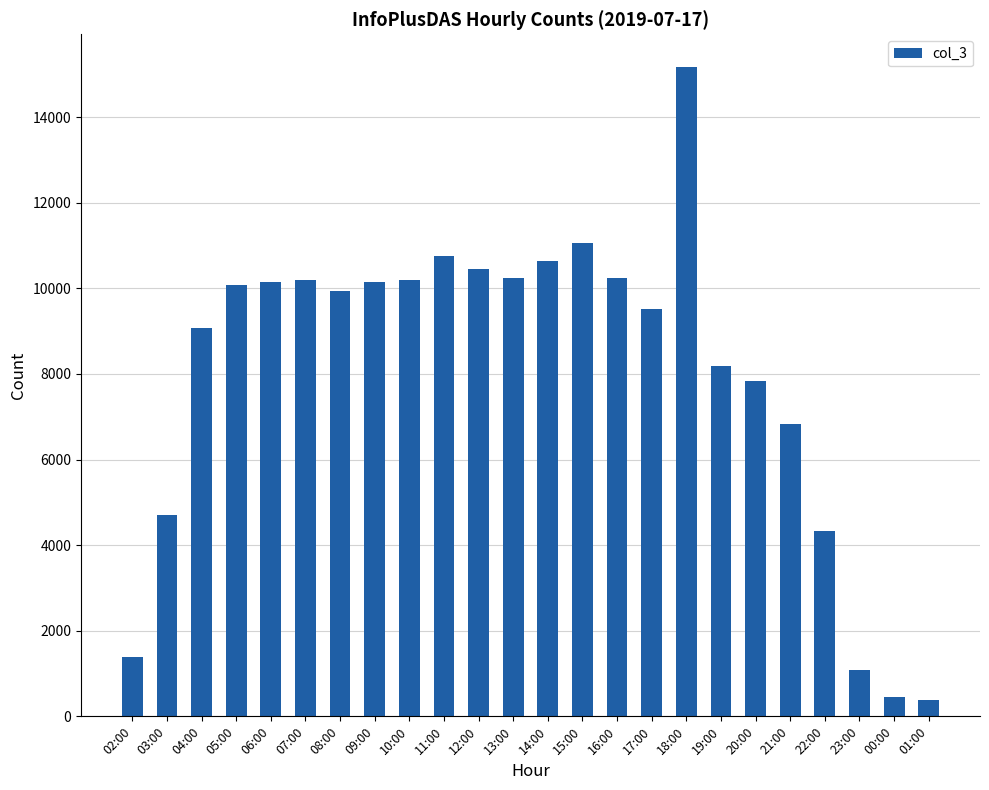

Between 18:00 and 03:00, which is larger?

18:00